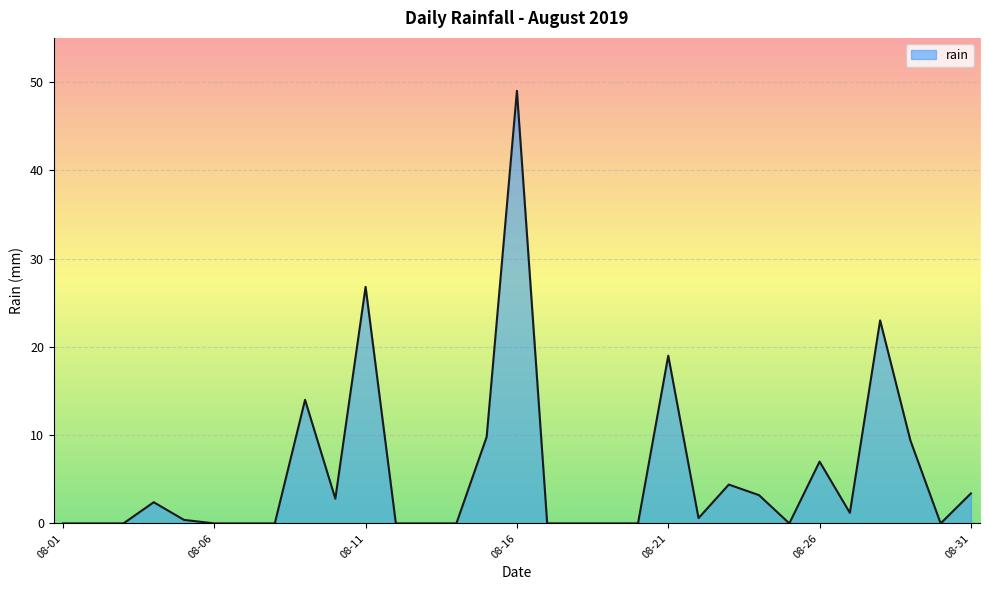

What is the greatest value displayed?

49.0